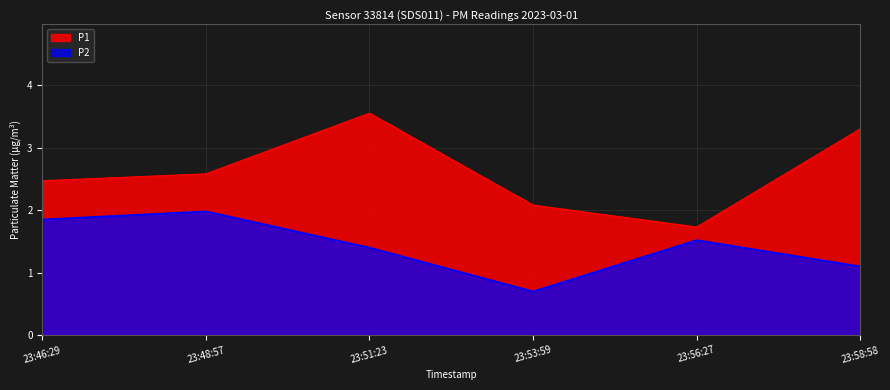

Rank the series by their average value, from lowest to highest.

P2, P1